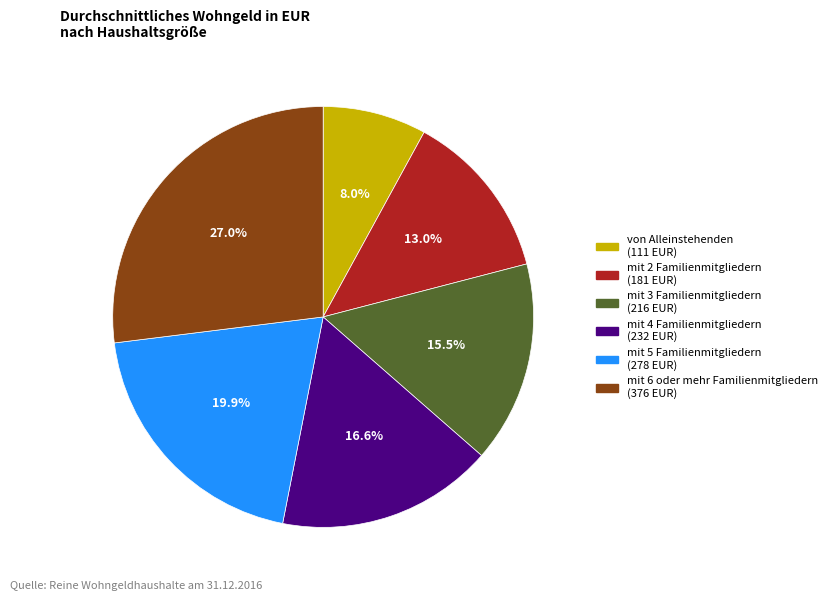

Which has a higher value, mit 6 oder mehr Familienmitgliedern or mit 4 Familienmitgliedern?

mit 6 oder mehr Familienmitgliedern